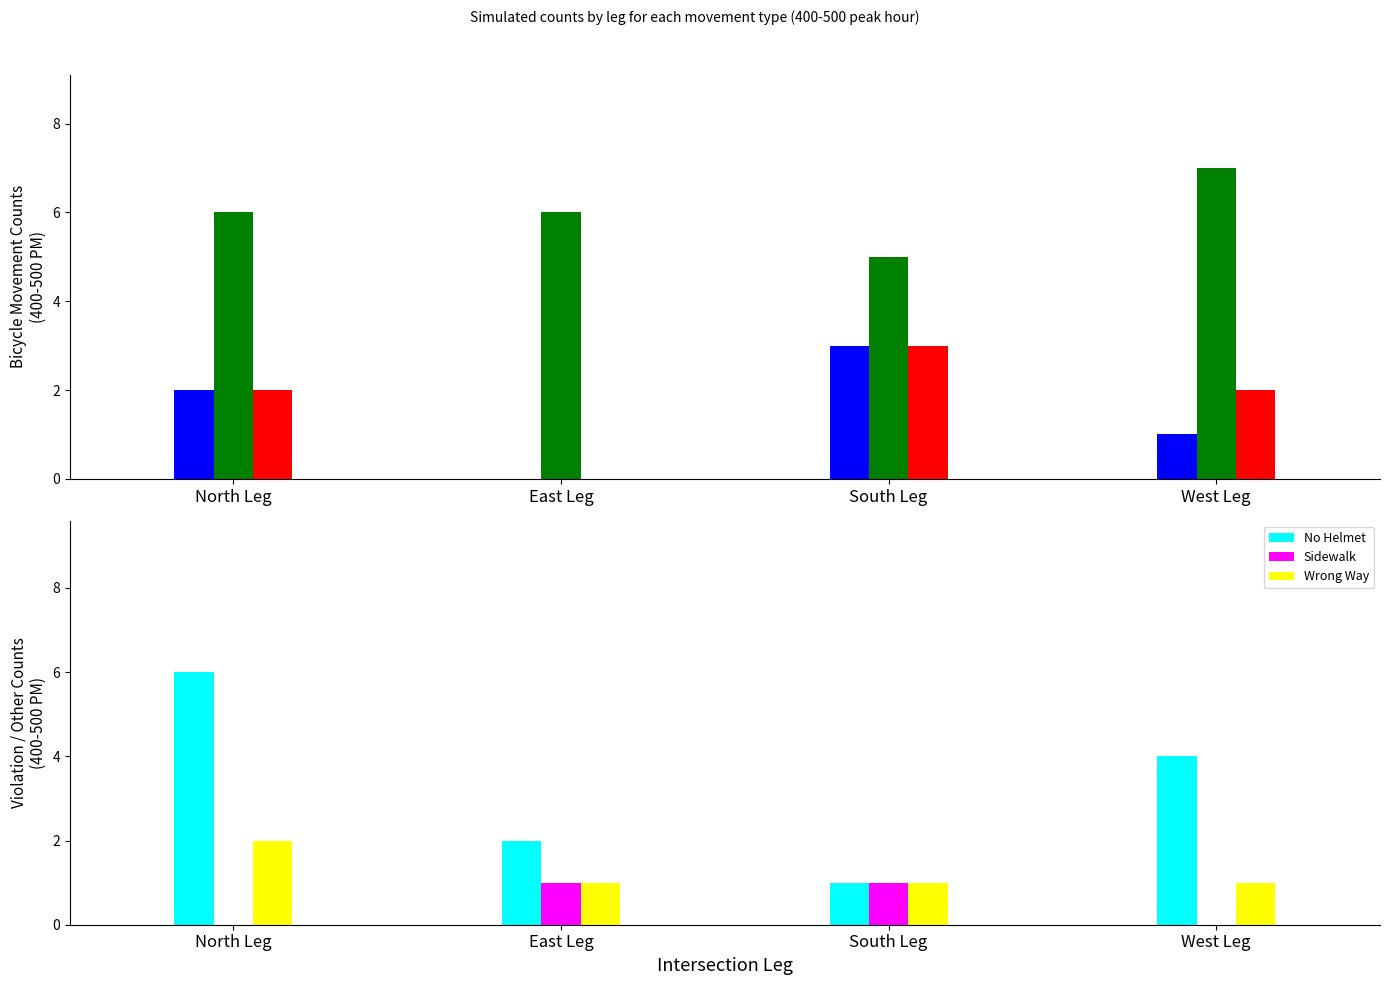

How many positive values does the SBLT/WBLT/NBLT/EBLT (Bike LT) series have?

3